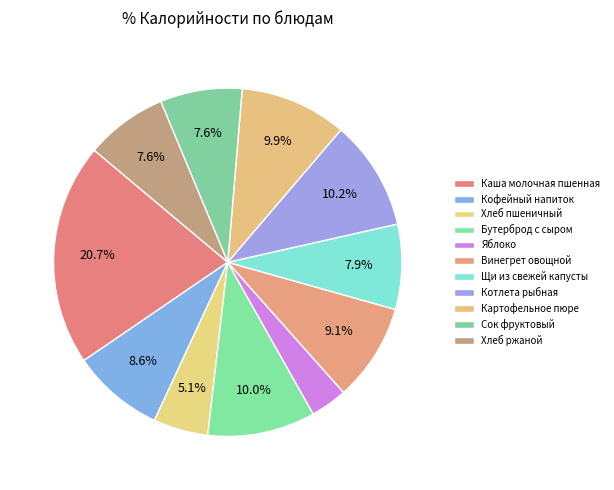

Combined, do Щи из свежей капусты and Хлеб пшеничный account for over 50%?

No